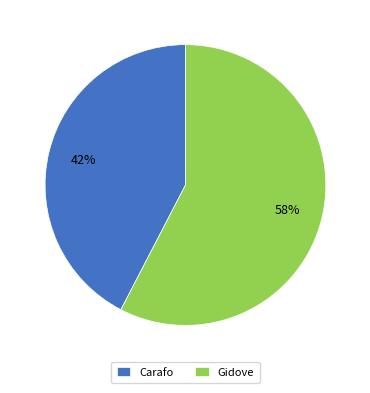

Is there any slice that represents more than half of the pie?

Yes